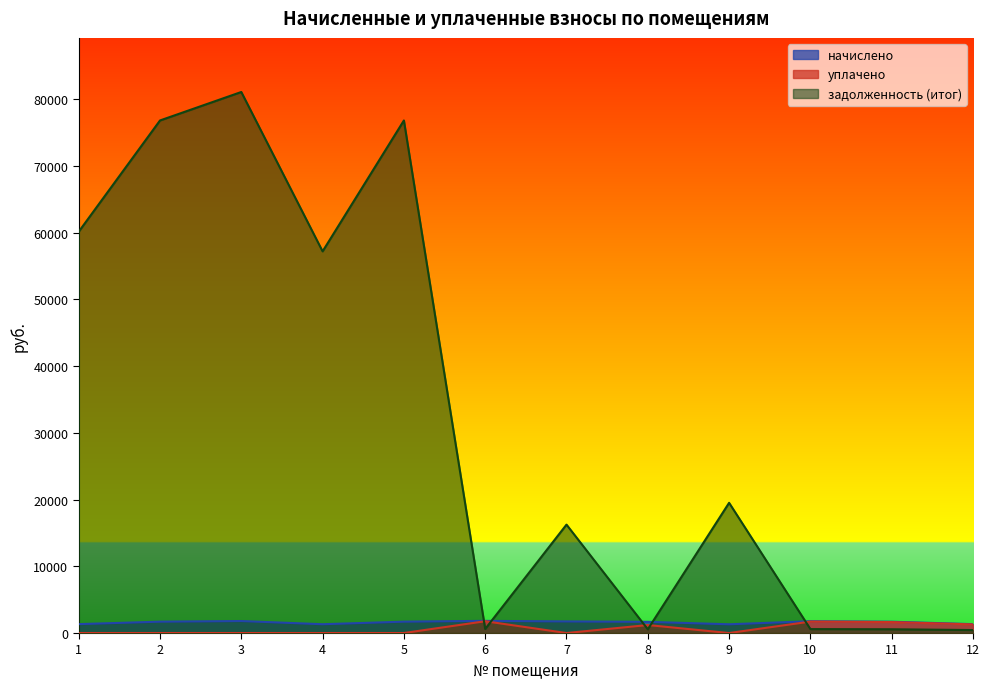

True or false: уплачено has a value of 0.0 at 3.

True